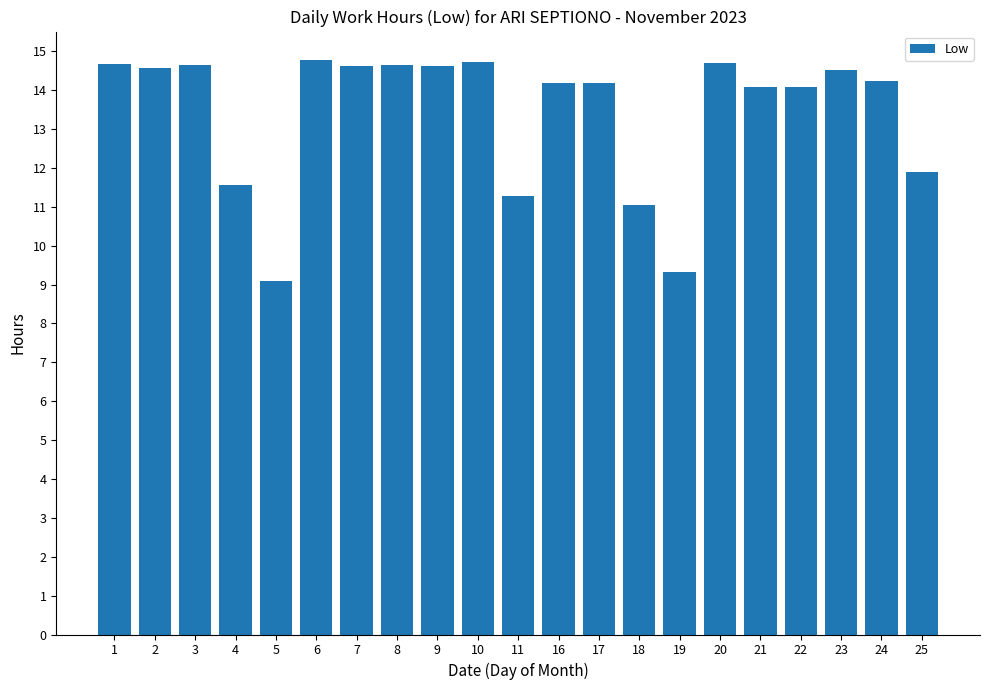

The chart shows a value of 14.2 at 16. True or false?

True